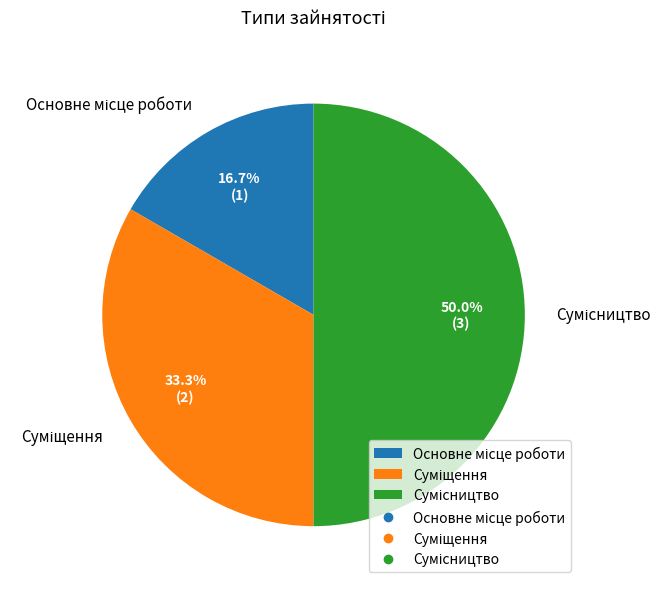

To the nearest percent, what portion does Суміщення represent?

33%